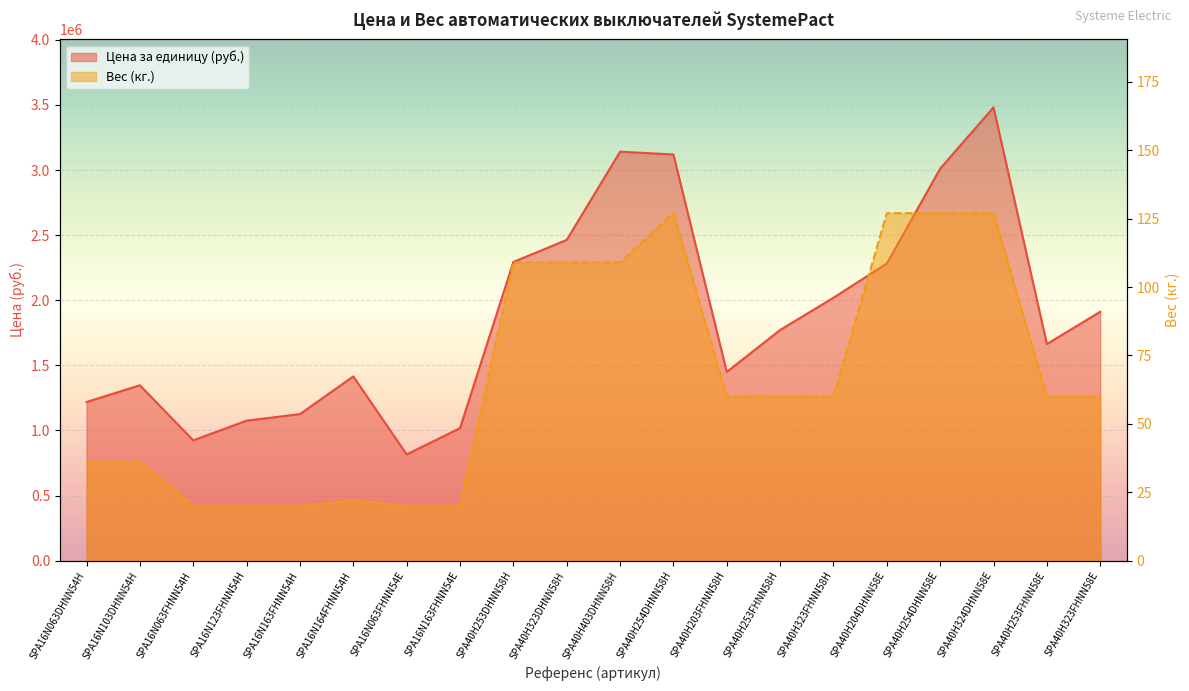

Which series changed the most between SPA40H323DHNN58H and SPA40H323FHNN58E?

Цена за единицу (руб.)